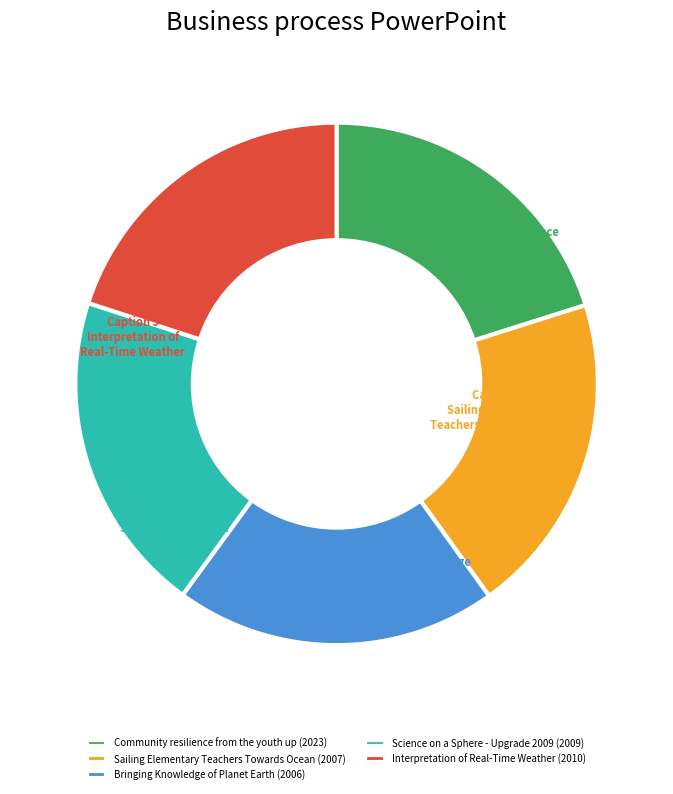

The Bringing Knowledge of Planet Earth (2006) slice represents 20% of the pie. True or false?

True